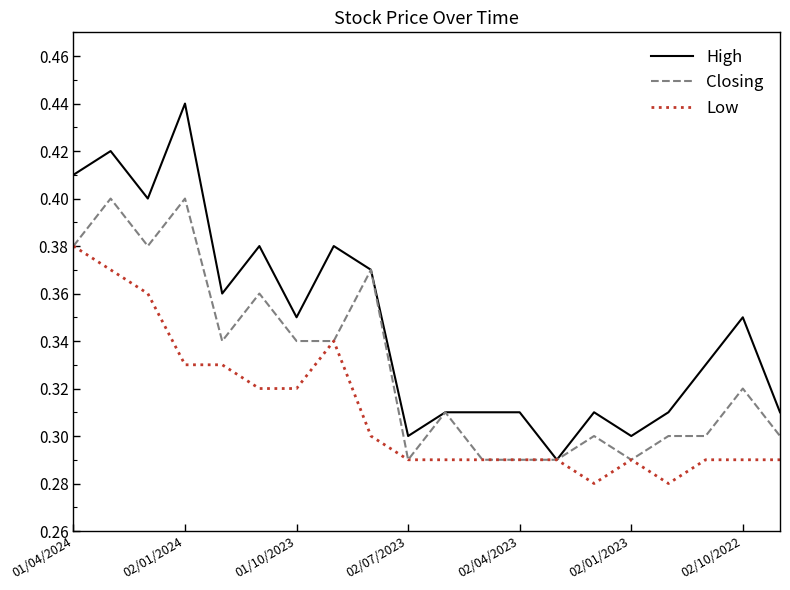

How many Low values are between 0 and 1?

20